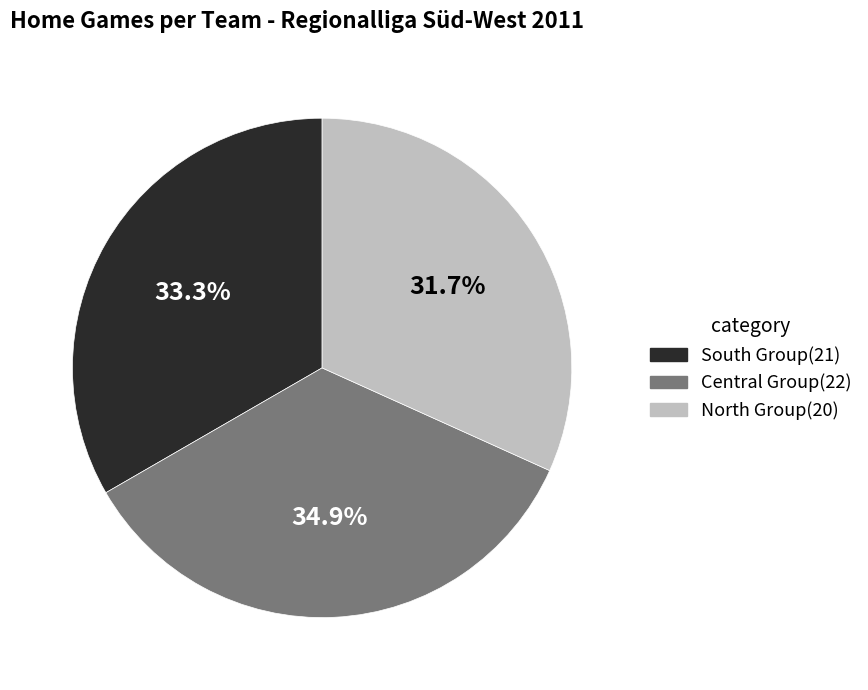

Which has a higher value, South Group(21) or North Group(20)?

South Group(21)